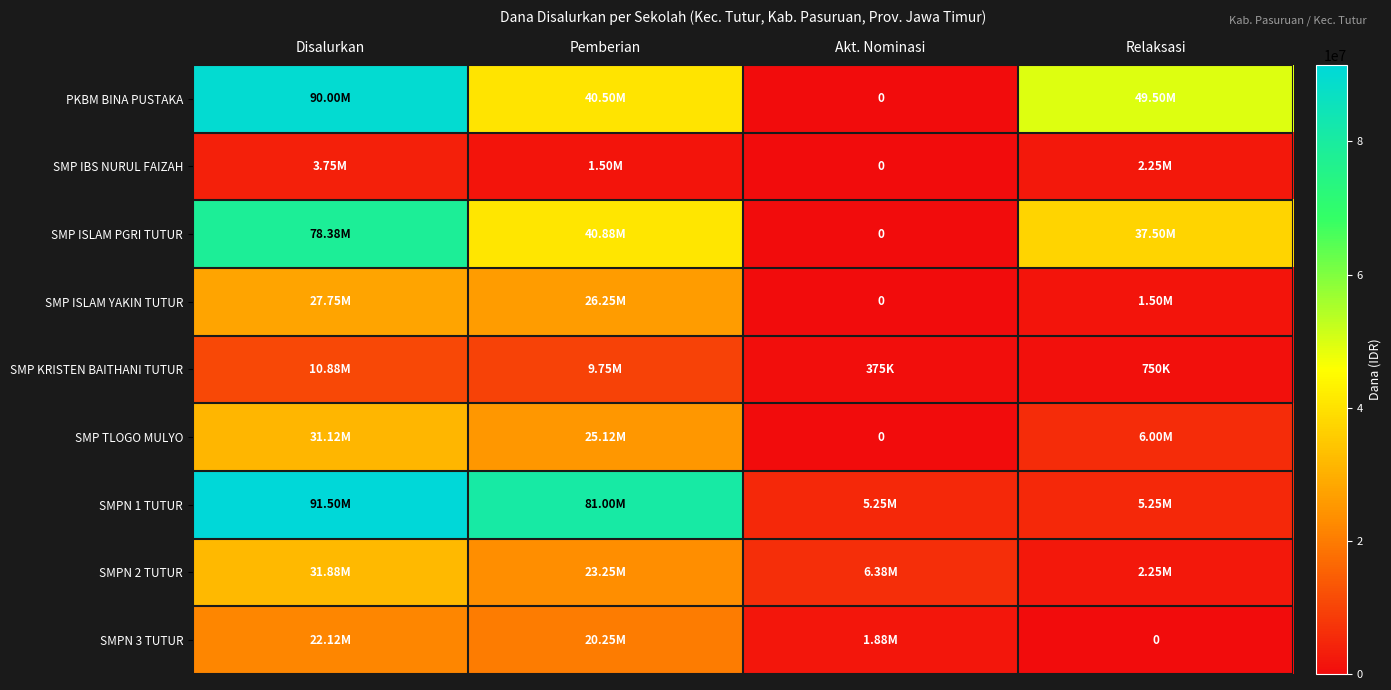

How many values in SMP IBS NURUL FAIZAH are above zero?

3